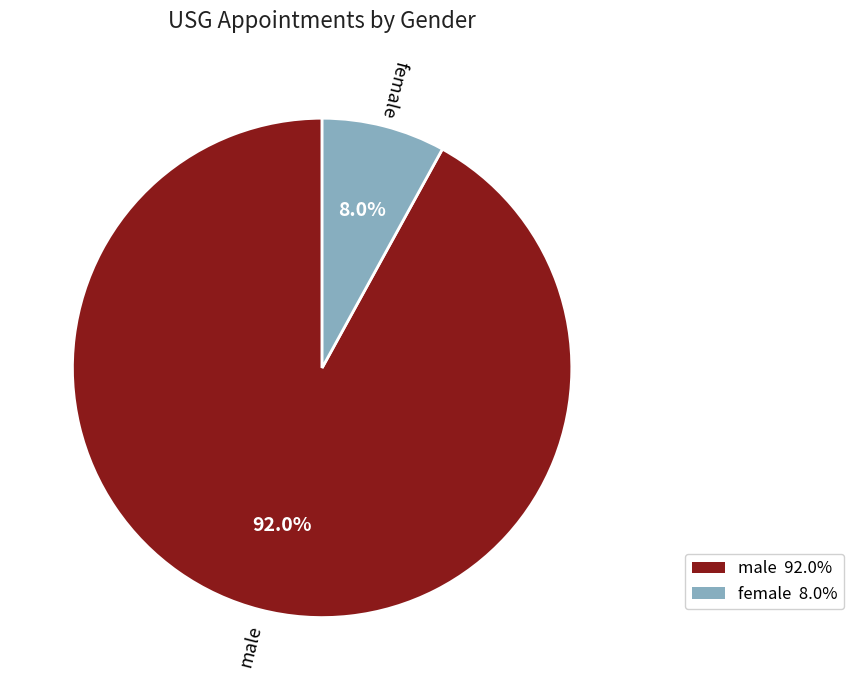

What is the largest slice in the pie chart?

male